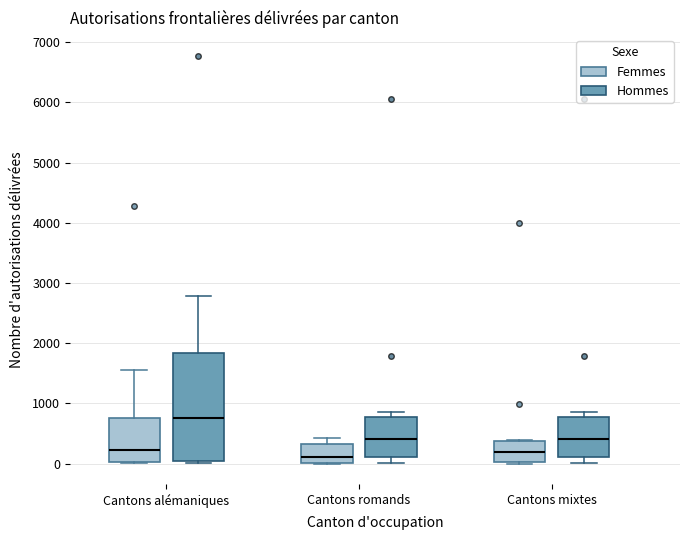

Reading left to right, transcribe this box plot: for each box, give where its median line is, the range the box spans, and where its two whiskers end, as read against the y-axis. The values are not printed on the chart, so give them approximately, as read against the axis.

Cantons alémaniques (Femmes): median 200, box 0 to 800, whiskers 0 to 1600
Cantons alémaniques (Hommes): median 800, box 100 to 1800, whiskers 0 to 2800
Cantons romands (Femmes): median 100, box 0 to 300, whiskers 0 to 400
Cantons romands (Hommes): median 400, box 100 to 800, whiskers 0 to 900
Cantons mixtes (Femmes): median 200, box 0 to 400, whiskers 0 to 400
Cantons mixtes (Hommes): median 400, box 100 to 800, whiskers 0 to 900